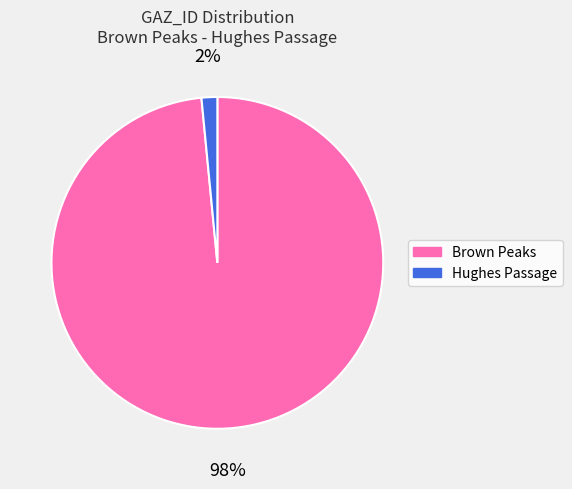

Count the number of slices in the pie.

2